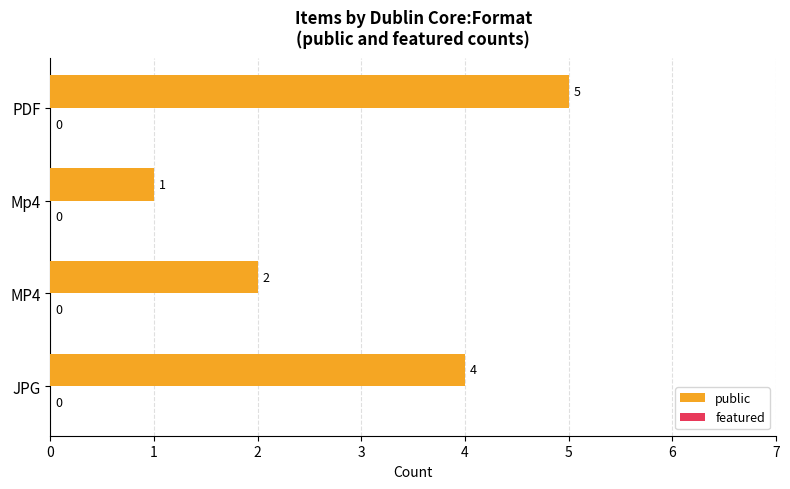

The chart shows a value of 1 at Mp4. True or false?

True